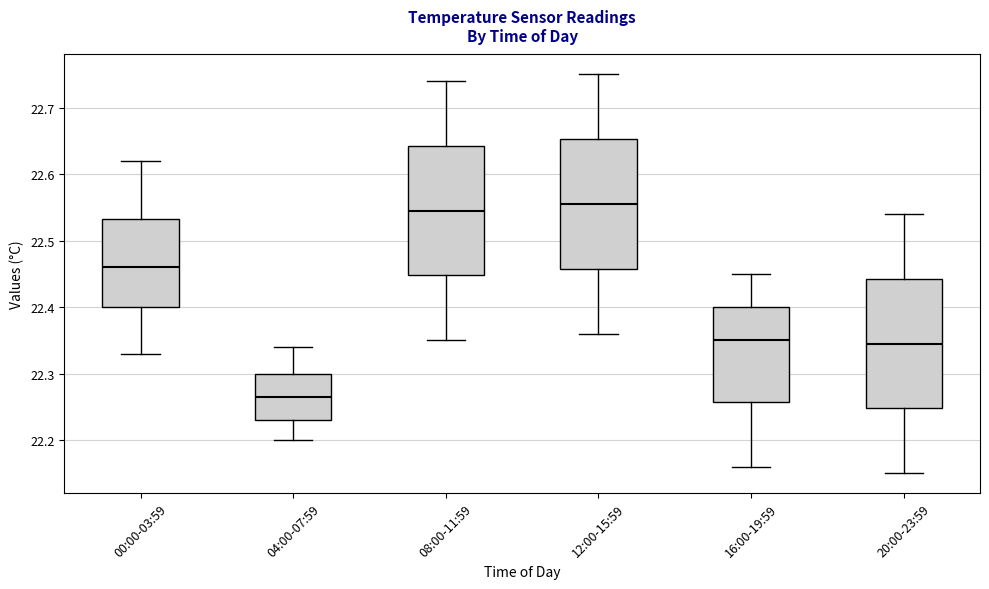

Reading left to right, read every box against the y-axis: the position of its median line, the range the box covers, and the ends of its whiskers. The values are not printed on the chart, so give them approximately, as read against the axis.

00:00-03:59: median 22.46, box 22.40 to 22.53, whiskers 22.33 to 22.62
04:00-07:59: median 22.27, box 22.23 to 22.30, whiskers 22.20 to 22.34
08:00-11:59: median 22.55, box 22.45 to 22.64, whiskers 22.35 to 22.74
12:00-15:59: median 22.56, box 22.46 to 22.65, whiskers 22.36 to 22.75
16:00-19:59: median 22.35, box 22.26 to 22.40, whiskers 22.16 to 22.45
20:00-23:59: median 22.35, box 22.25 to 22.44, whiskers 22.15 to 22.54